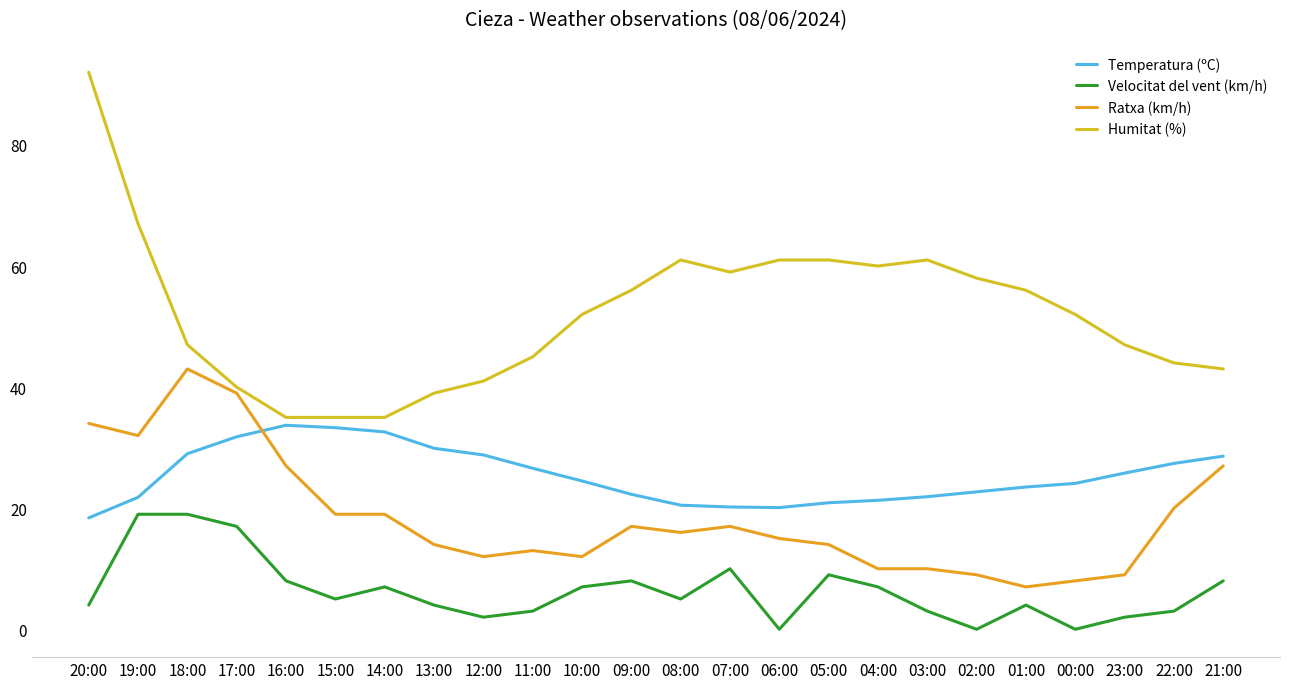

How many lines are shown in the chart?

4